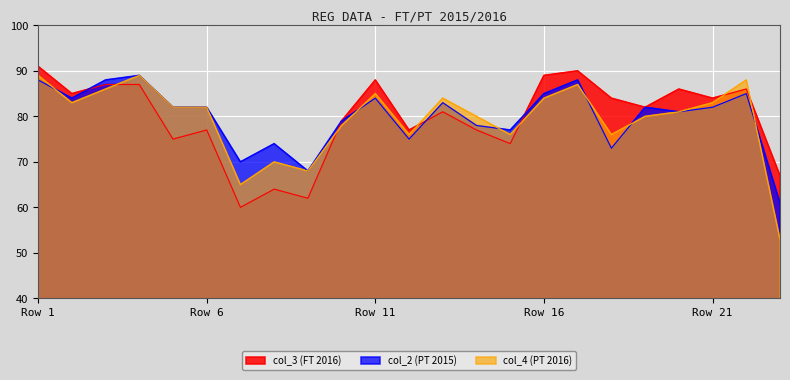

What is the maximum value shown in the chart?

91